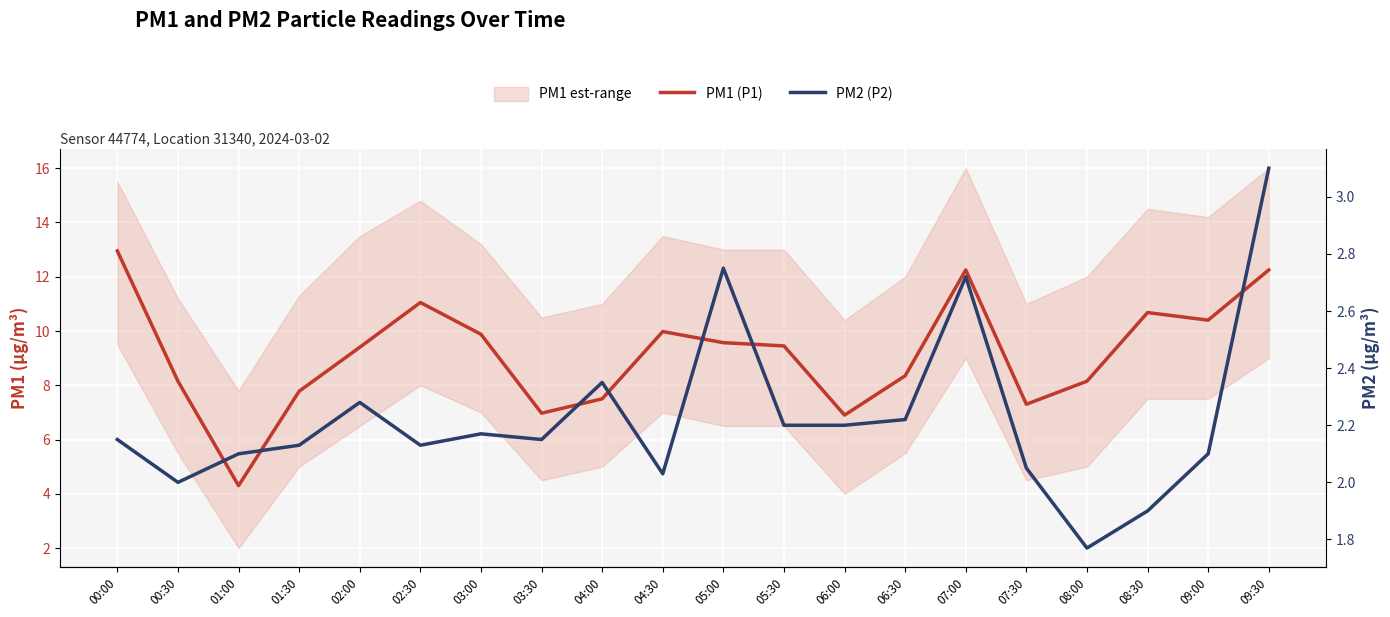

What is the difference between the second highest and second lowest values in the PM1 (P1) series?

5.3